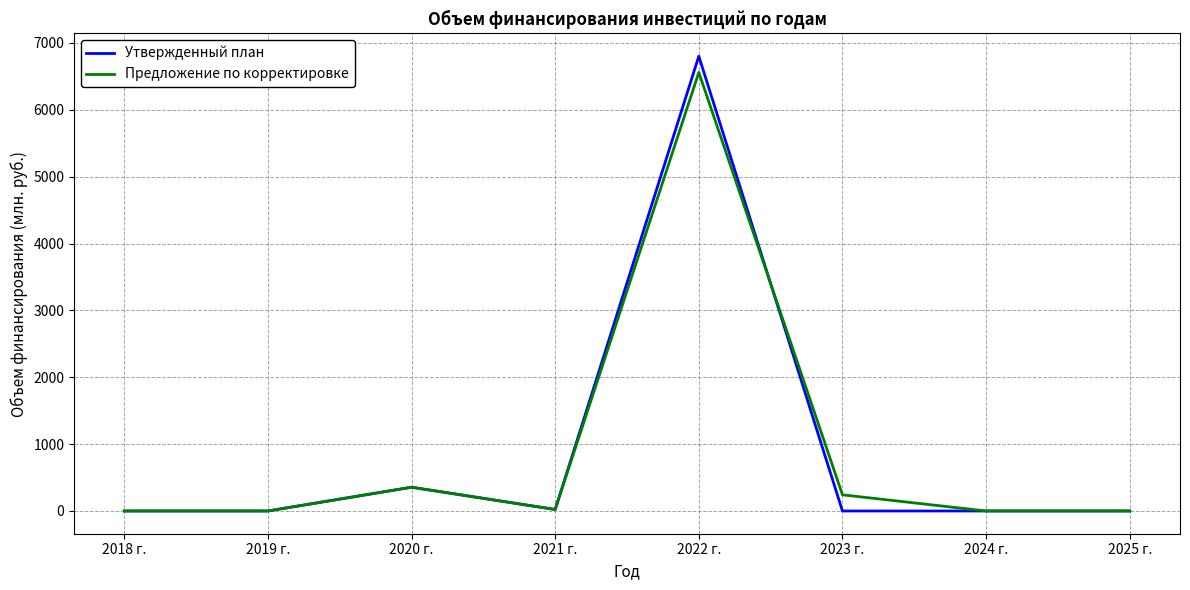

At which label does Утвержденный план reach its peak?

2022 г.